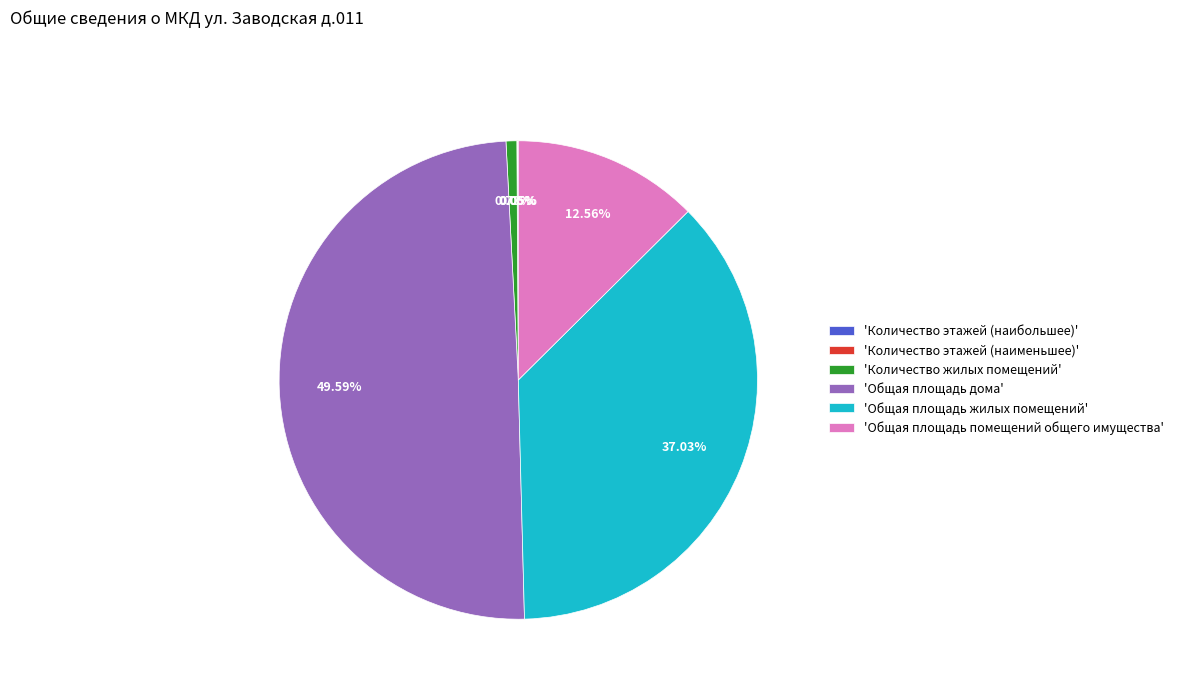

Which has a higher value, 'Общая площадь жилых помещений' or 'Общая площадь дома'?

'Общая площадь дома'